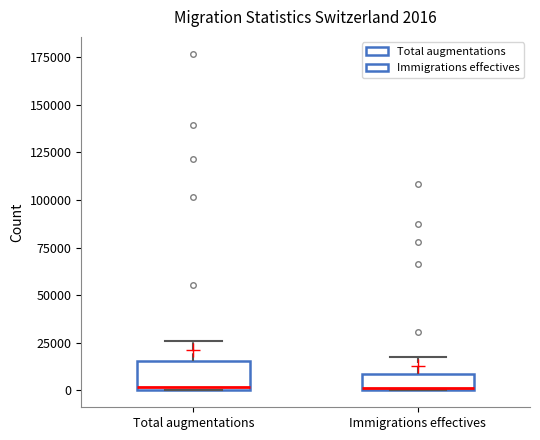

Comparing the boxes themselves (not the whiskers), which one is the tallest?

Total augmentations